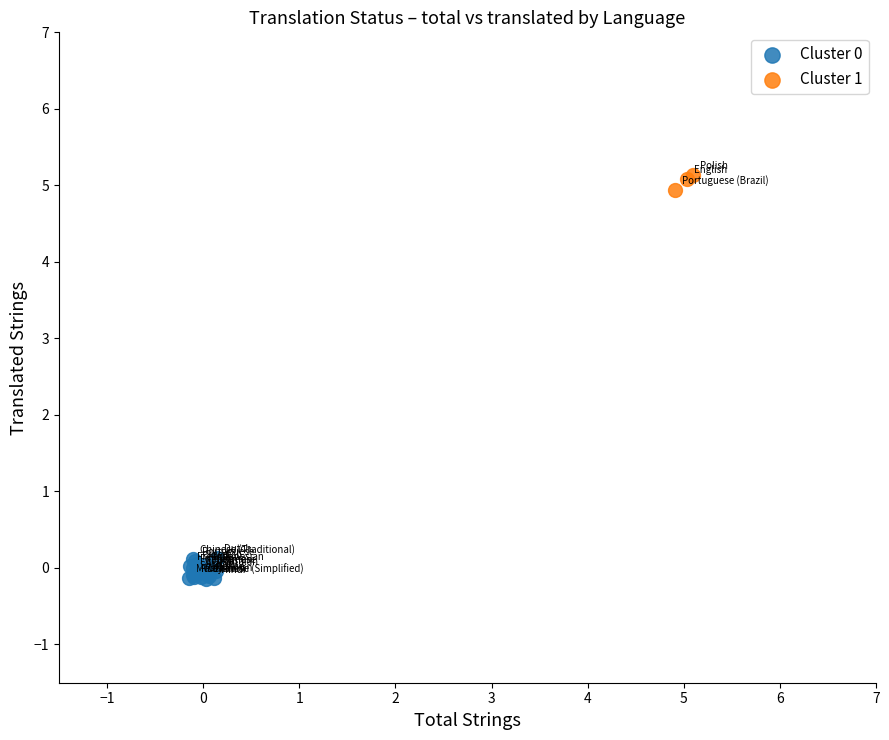

Which series reaches the maximum Y coordinate?

Cluster 1